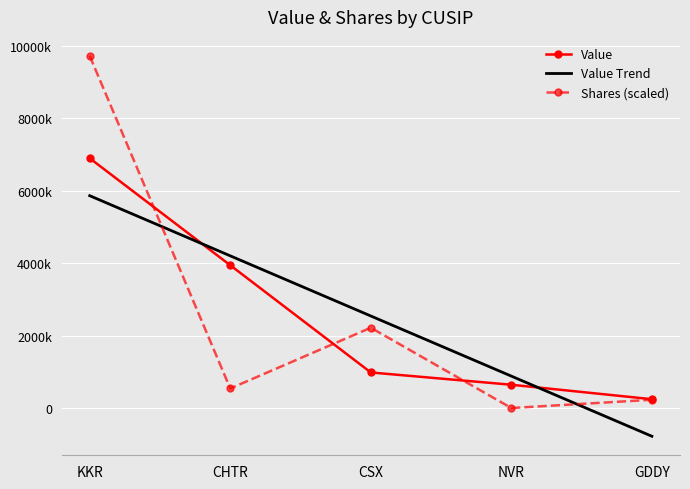

What is the difference between the second highest and minimum values in the Shares (scaled) series?

2215361.5